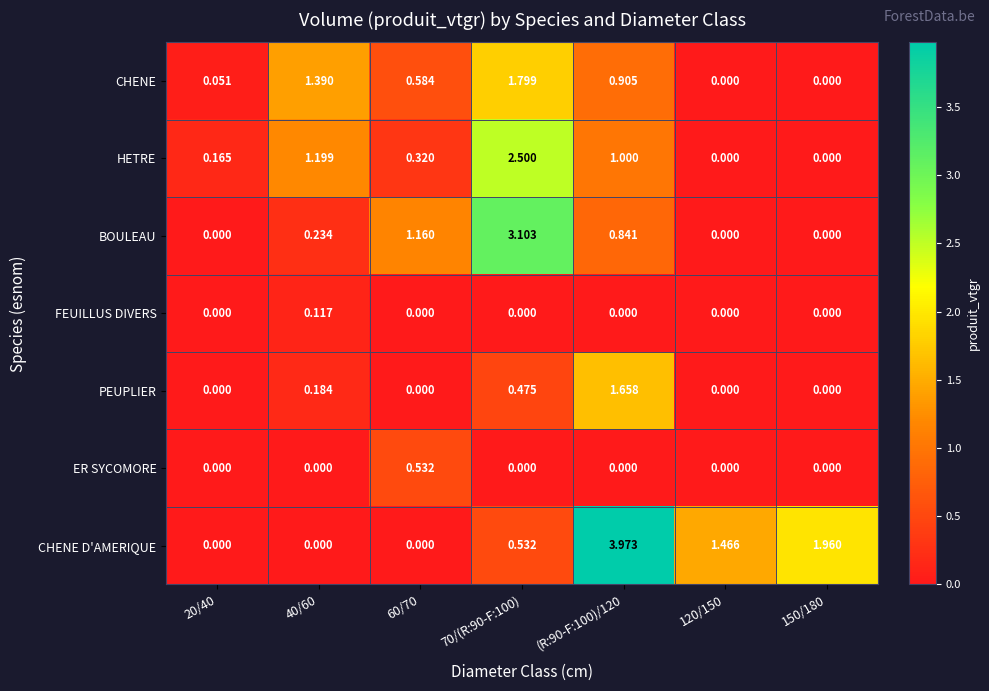

List the series in order of their peak value, lowest first.

FEUILLUS DIVERS, ER SYCOMORE, PEUPLIER, CHENE, HETRE, BOULEAU, CHENE D'AMERIQUE